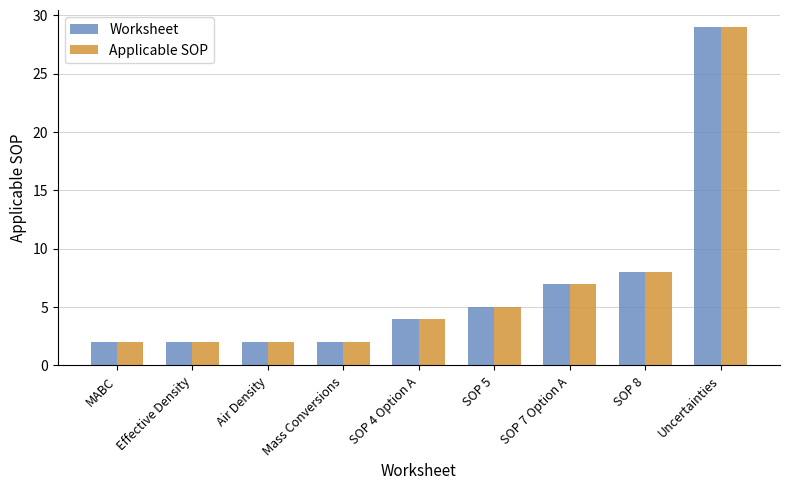

What is the maximum value shown in the chart?

29